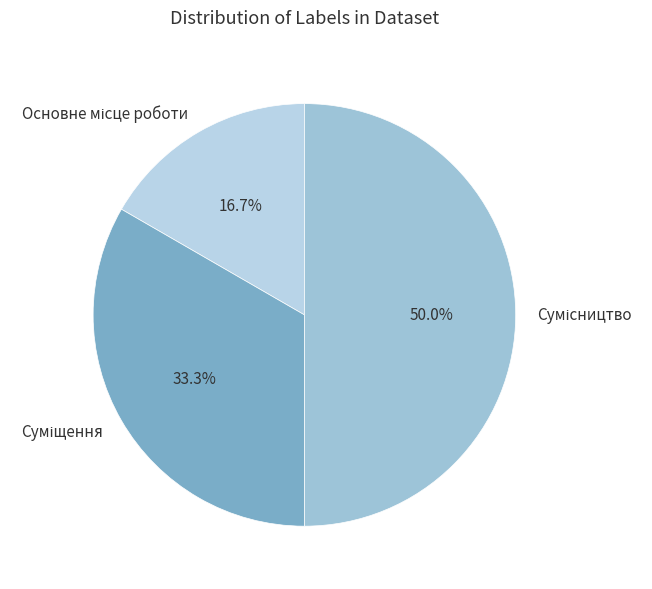

Which category has the biggest portion of the pie?

Сумісництво